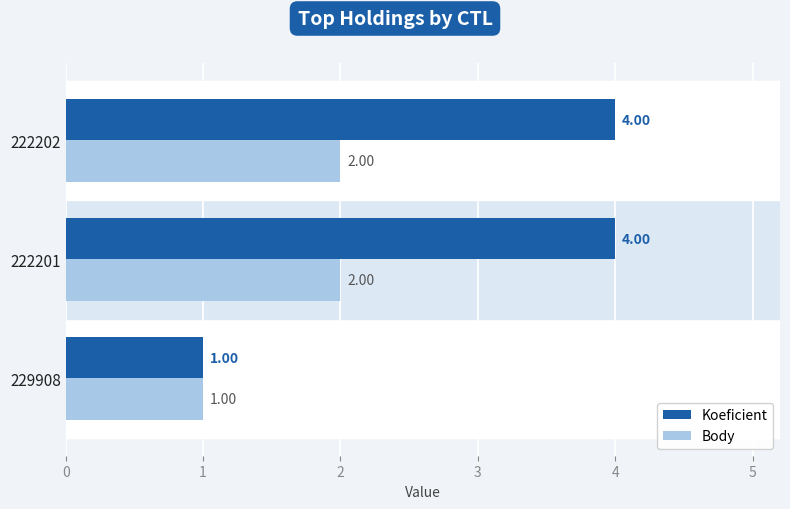

What is the sum of all Body values?

5